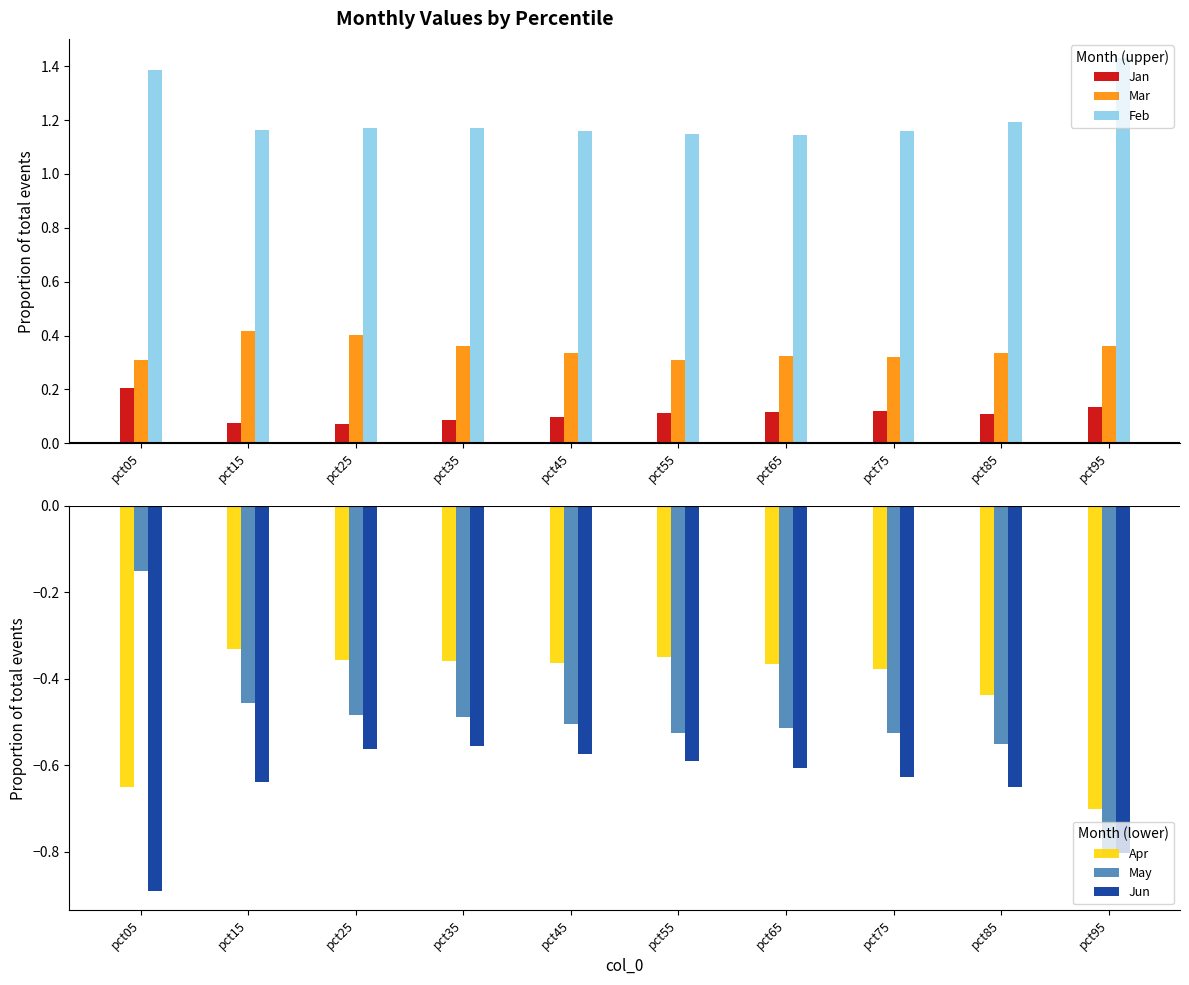

What is the difference between the highest and lowest values at pct55?

1.7